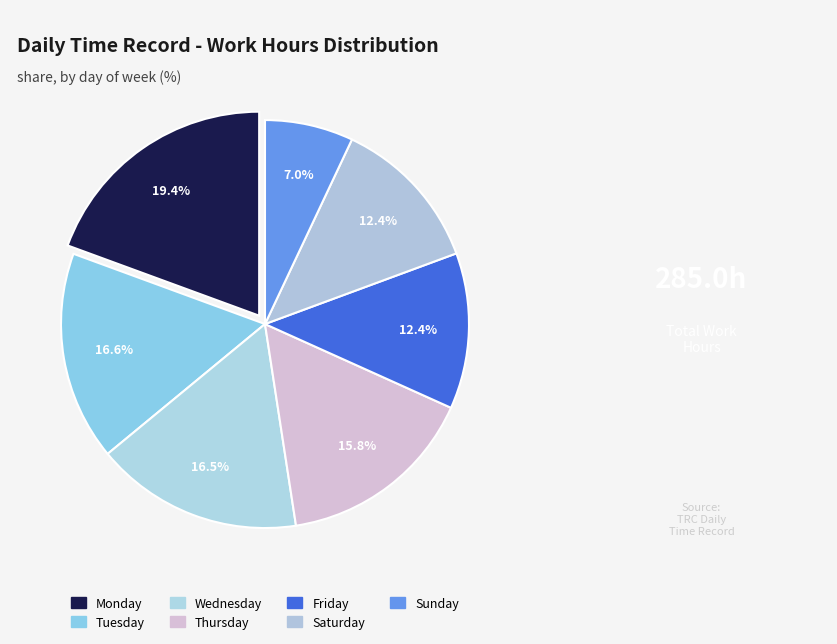

How many slices are in this pie chart?

7